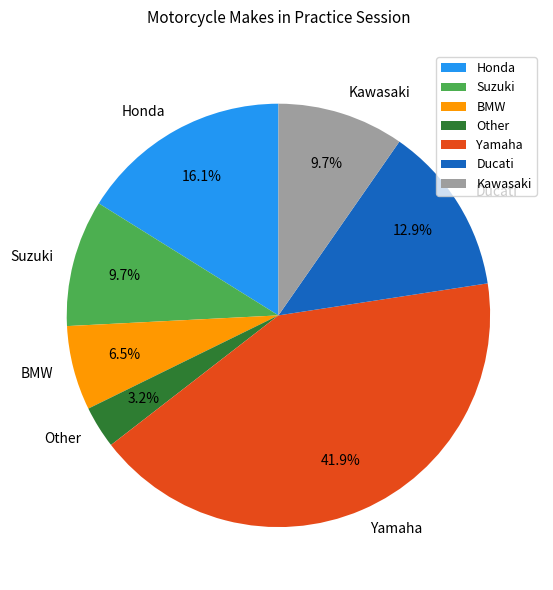

Between Ducati and Kawasaki, which is larger?

Ducati